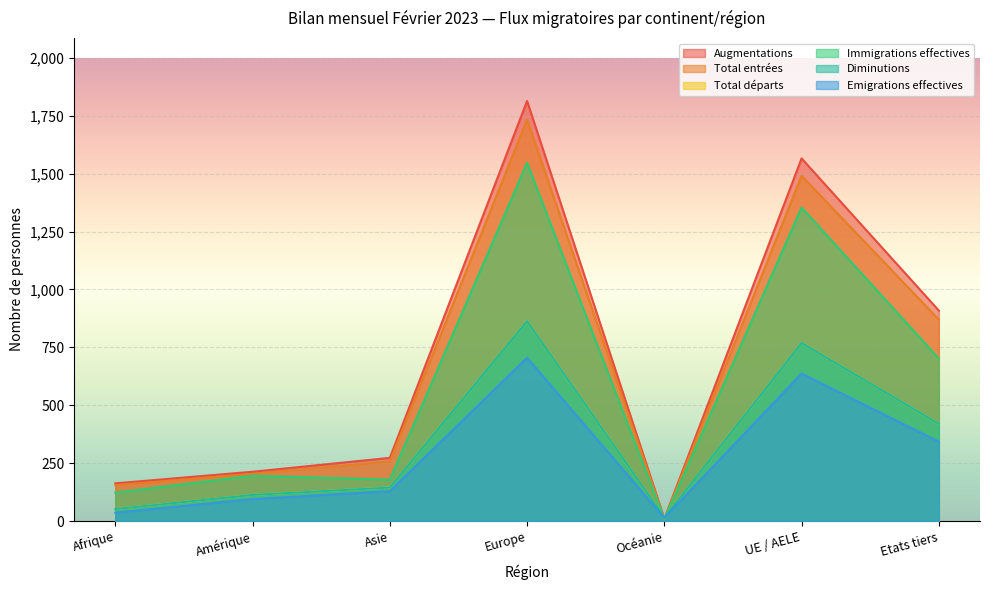

At Afrique, list the series in order from largest to smallest.

Augmentations, Total entrées, Immigrations effectives, Total départs, Diminutions, Emigrations effectives